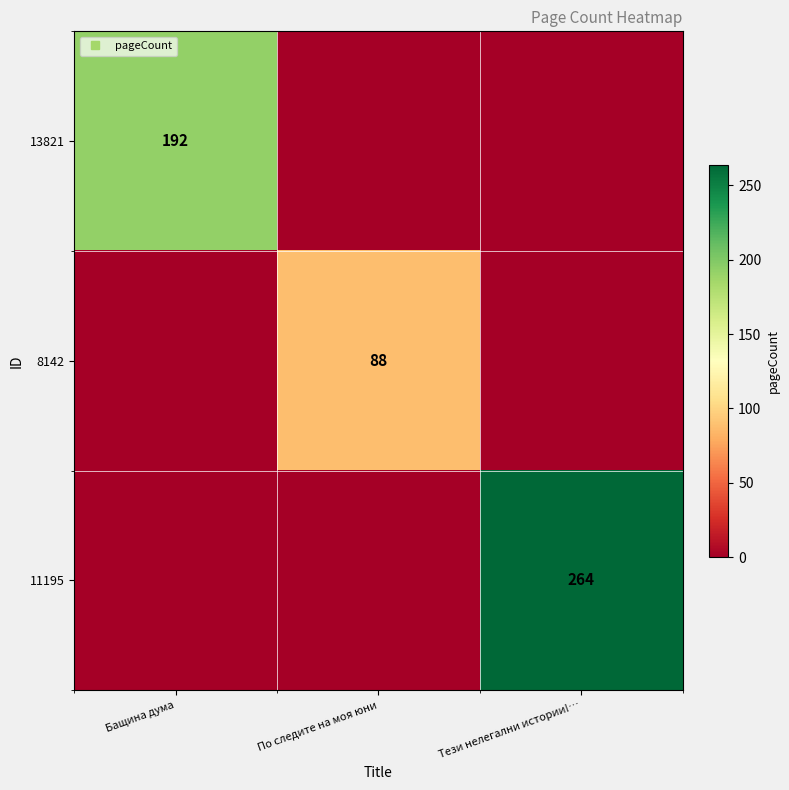

What is the difference between the highest and lowest values at Бащина дума?

192